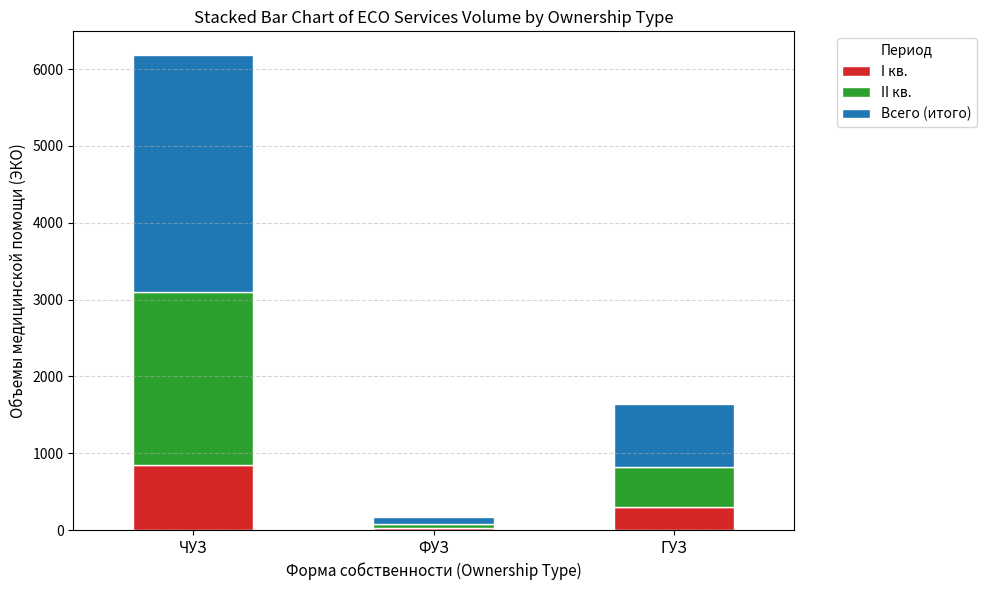

At which category is the sum across all series the highest?

ЧУЗ